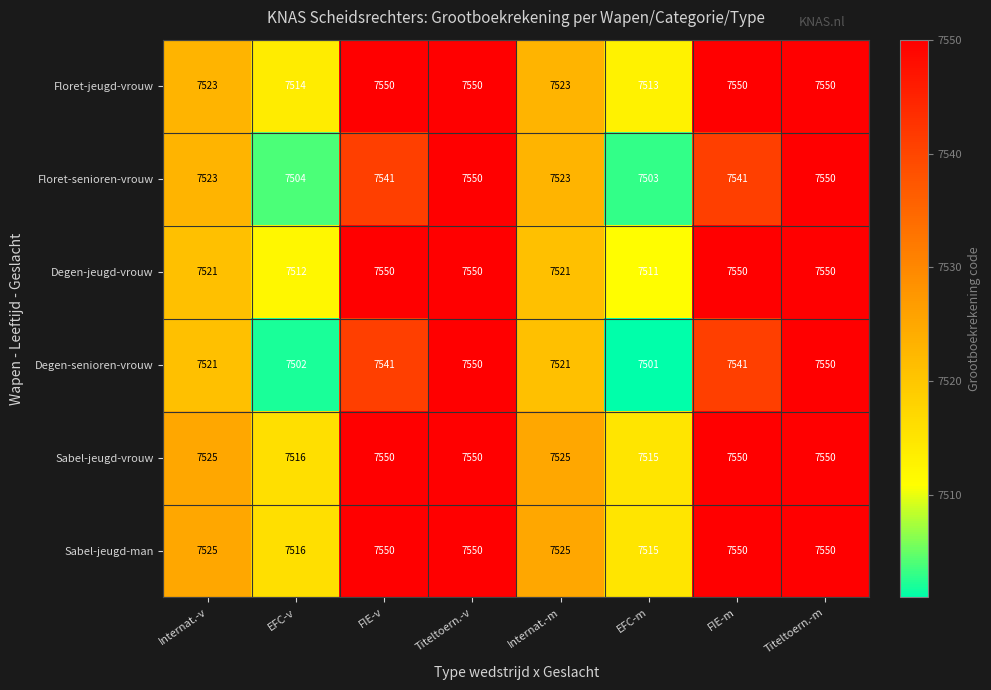

What is the total value across all series at Internat.-m?

45138